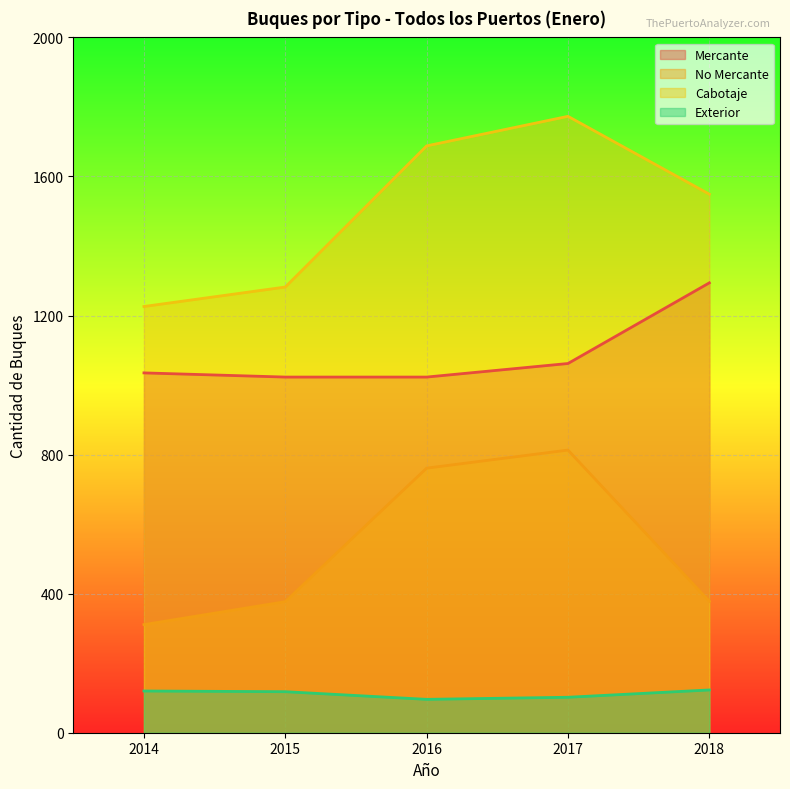

How many values in the No Mercante series exceed 378?

2